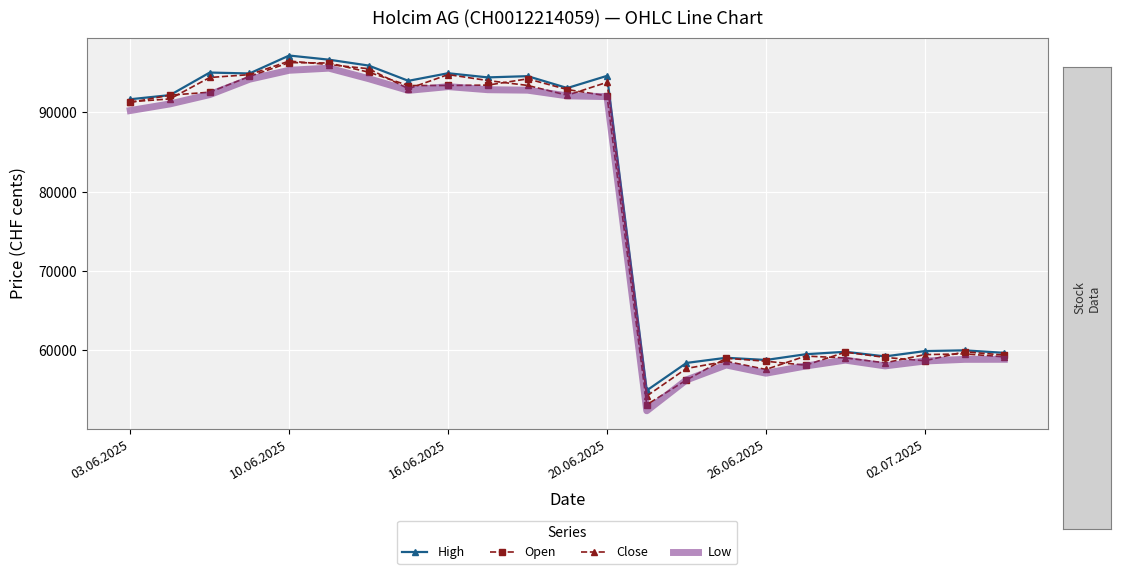

How many lines are shown in the chart?

4